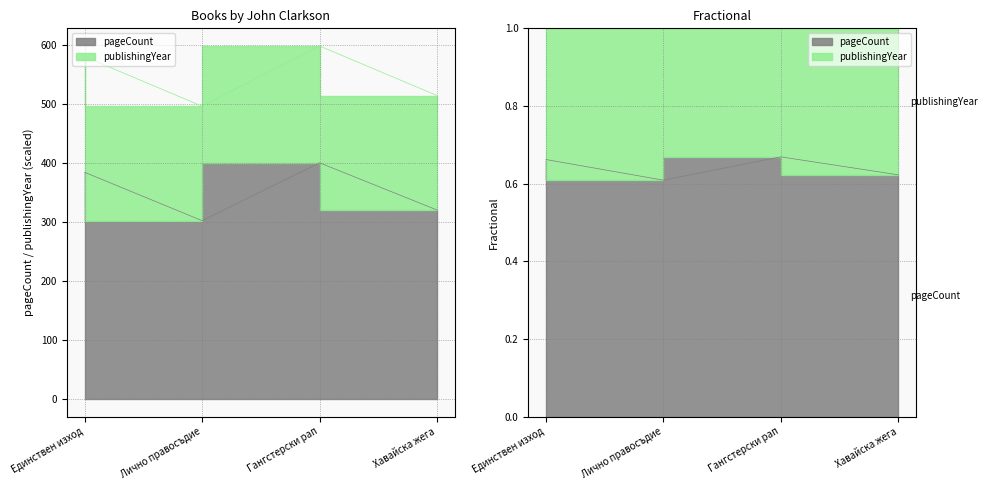

What is the average value?

352